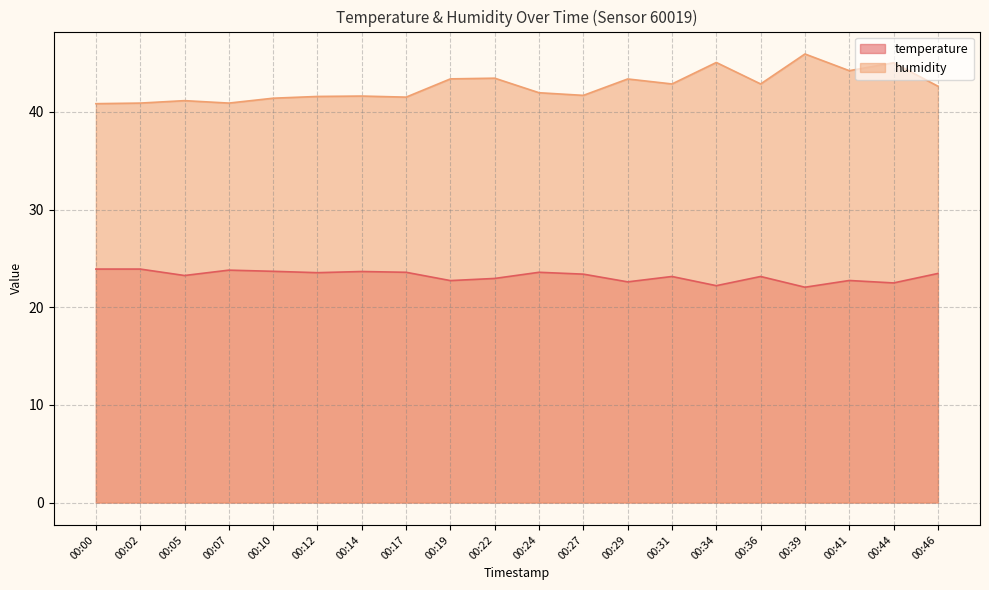

Reading left to right, extract all data points from this chart.

temperature: 23.9	23.9	23.2	23.8	23.7	23.5	23.7	23.6	22.7	22.9	23.6	23.4	22.6	23.1	22.2	23.1	22.1	22.7	22.5	23.5
humidity: 40.9	40.9	41.2	40.9	41.4	41.6	41.6	41.5	43.4	43.5	42.0	41.7	43.4	42.9	45.1	42.9	45.9	44.2	45.0	42.6